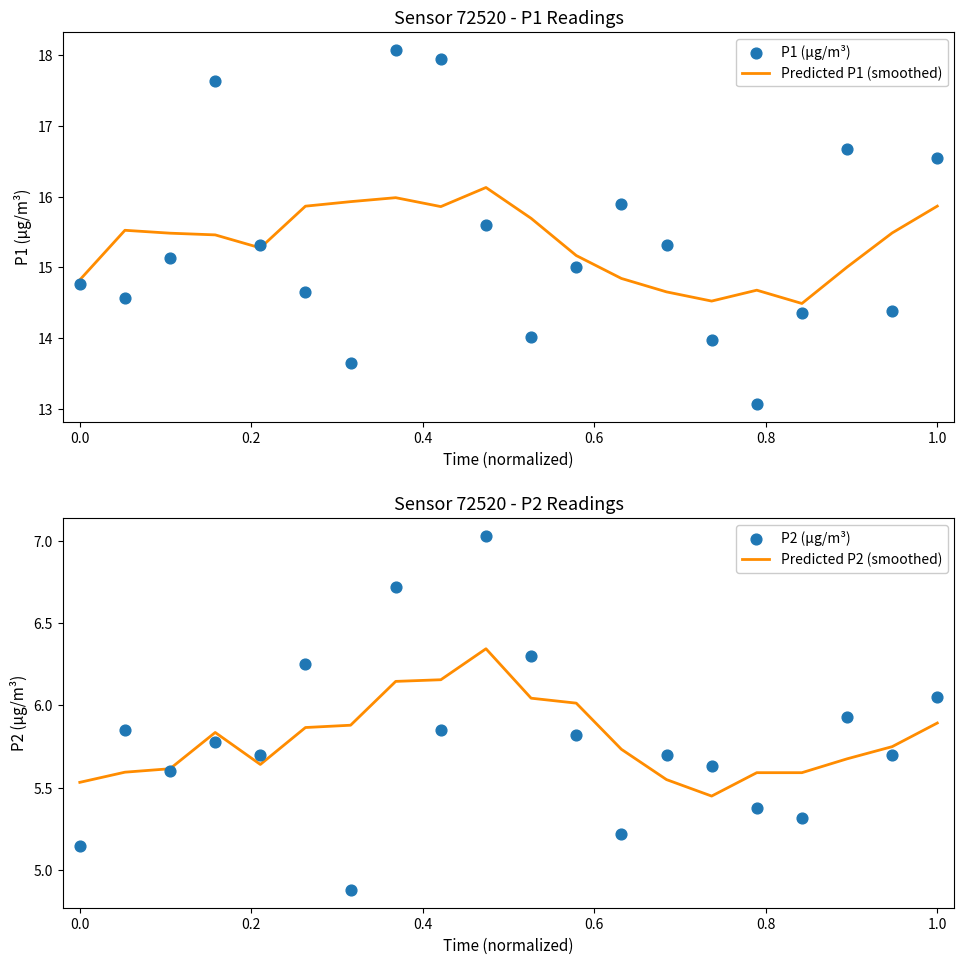

Which series has the largest total across all categories?

Predicted P1 (smoothed)